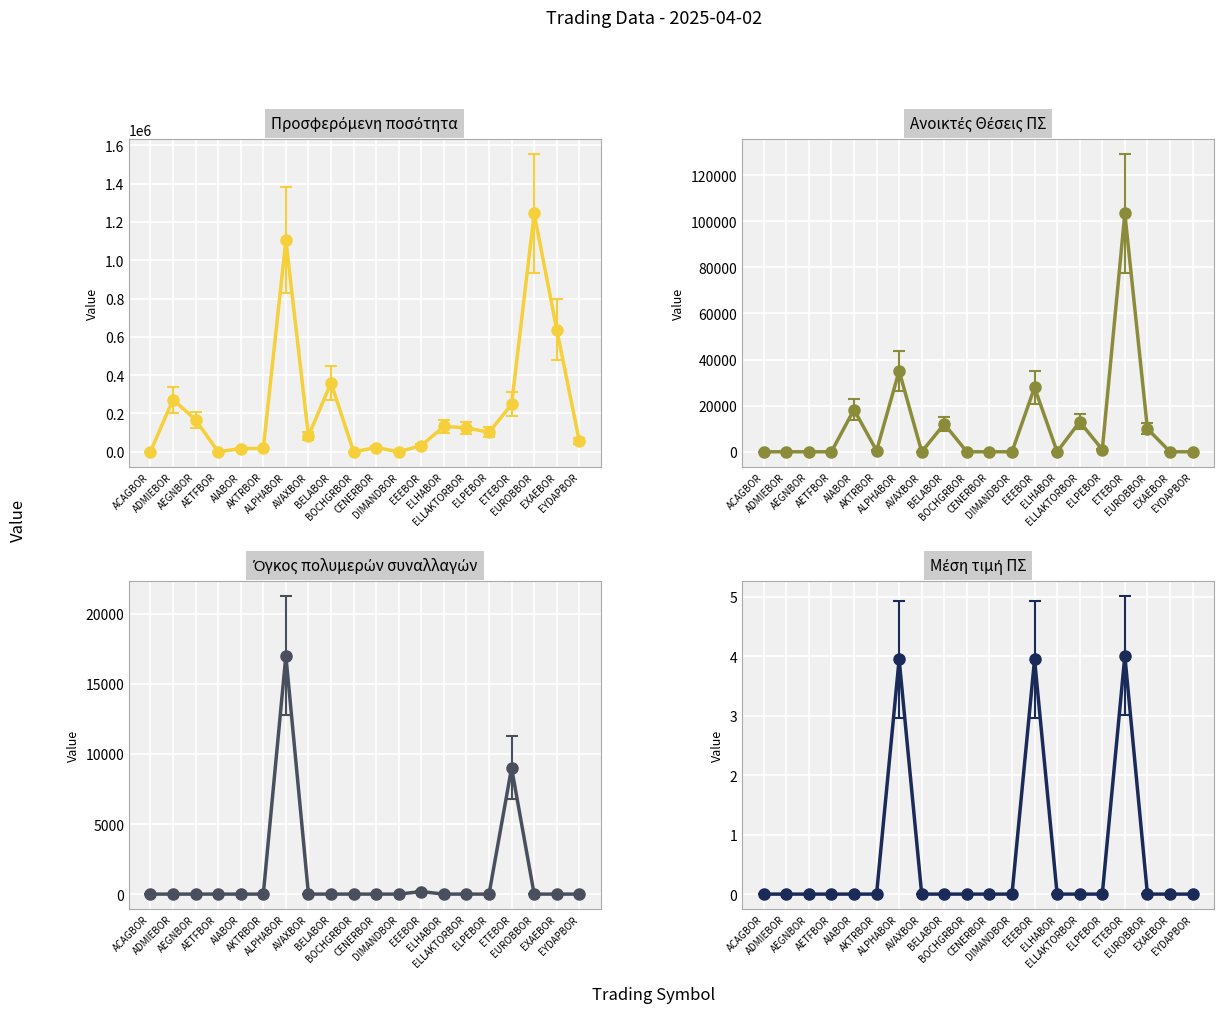

What is the spread (max minus min) of values at AEGNBOR?

166746.0